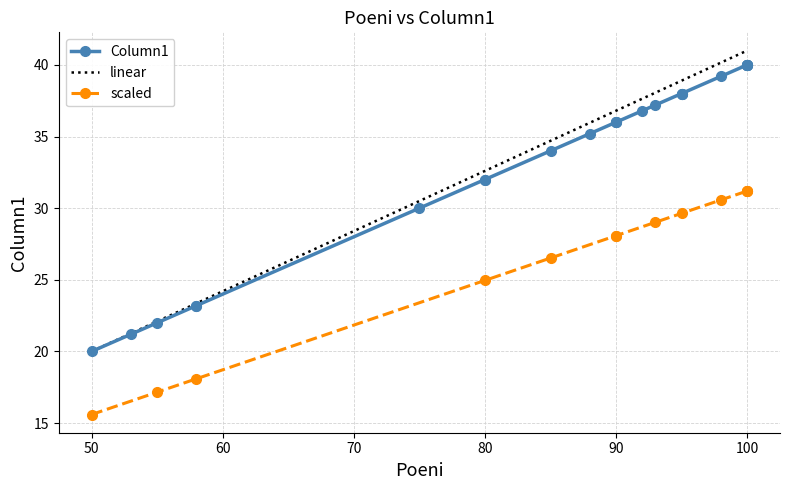

Does the chart display data point markers on the line(s)?

Yes